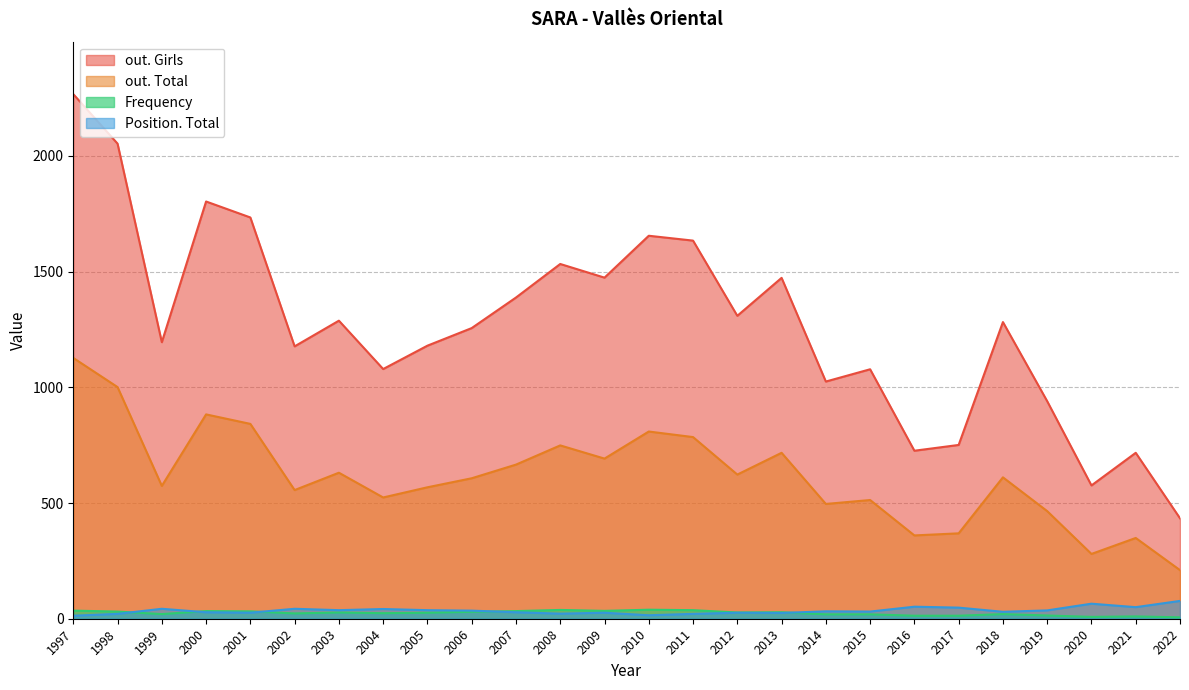

Reading left to right, list all the values displayed in this chart.

Frequency: 2022=6	2021=10	2020=8	2019=14	2018=20	2017=13	2016=13	2015=19	2014=19	2013=28	2012=27	2011=37	2010=39	2009=34	2008=38	2007=33	2006=30	2005=26	2004=24	2003=27	2002=23	2001=32	2000=33	1999=20	1998=31	1997=35
Position. Total: 2022=77	2021=50	2020=65	2019=36	2018=30	2017=48	2016=52	2015=31	2014=32	2013=25	2012=26	2011=21	2010=15	2009=26	2008=22	2007=28	2006=35	2005=37	2004=42	2003=37	2002=43	2001=26	2000=28	1999=43	1998=21	1997=13
out. Total: 2022=210	2021=349	2020=280	2019=465	2018=611	2017=369	2016=360	2015=513	2014=496	2013=717	2012=623	2011=785	2010=809	2009=692	2008=749	2007=666	2006=607	2005=568	2004=524	2003=631	2002=556	2001=842	2000=883	1999=574	1998=1001	1997=1127
out. Girls: 2022=434	2021=717	2020=576	2019=940	2018=1282	2017=751	2016=726	2015=1078	2014=1025	2013=1473	2012=1309	2011=1634	2010=1655	2009=1474	2008=1533	2007=1388	2006=1256	2005=1180	2004=1079	2003=1288	2002=1177	2001=1734	2000=1803	1999=1195	1998=2053	1997=2267